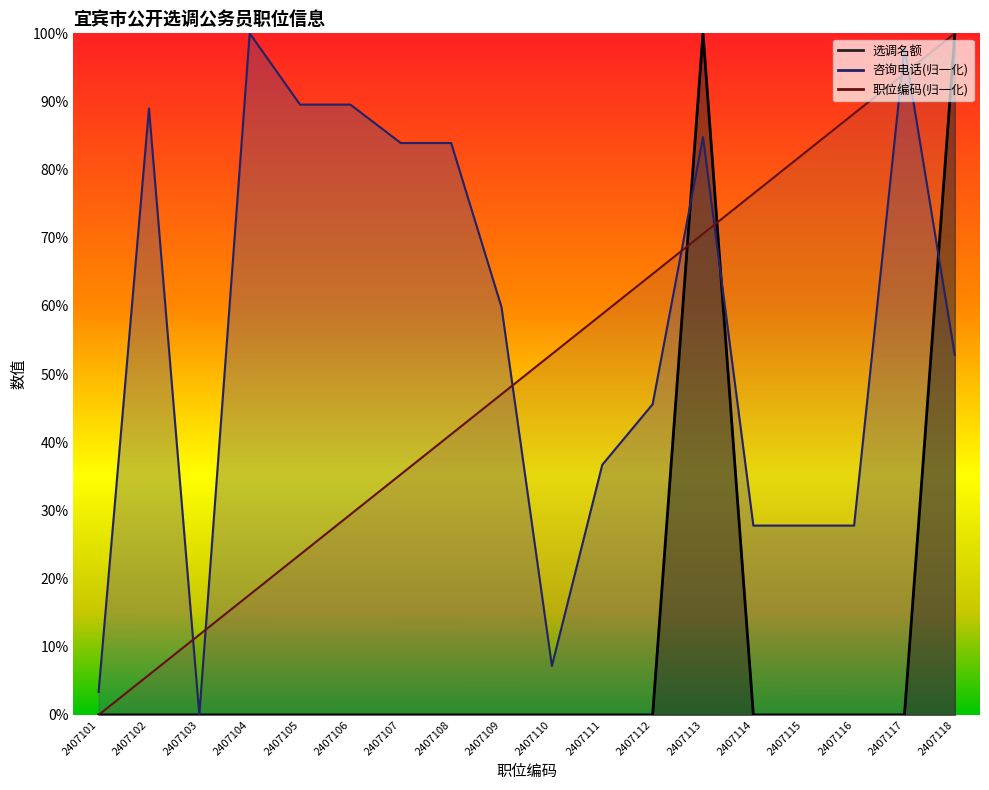

What is the sum of all 职位编码 values?

9.0